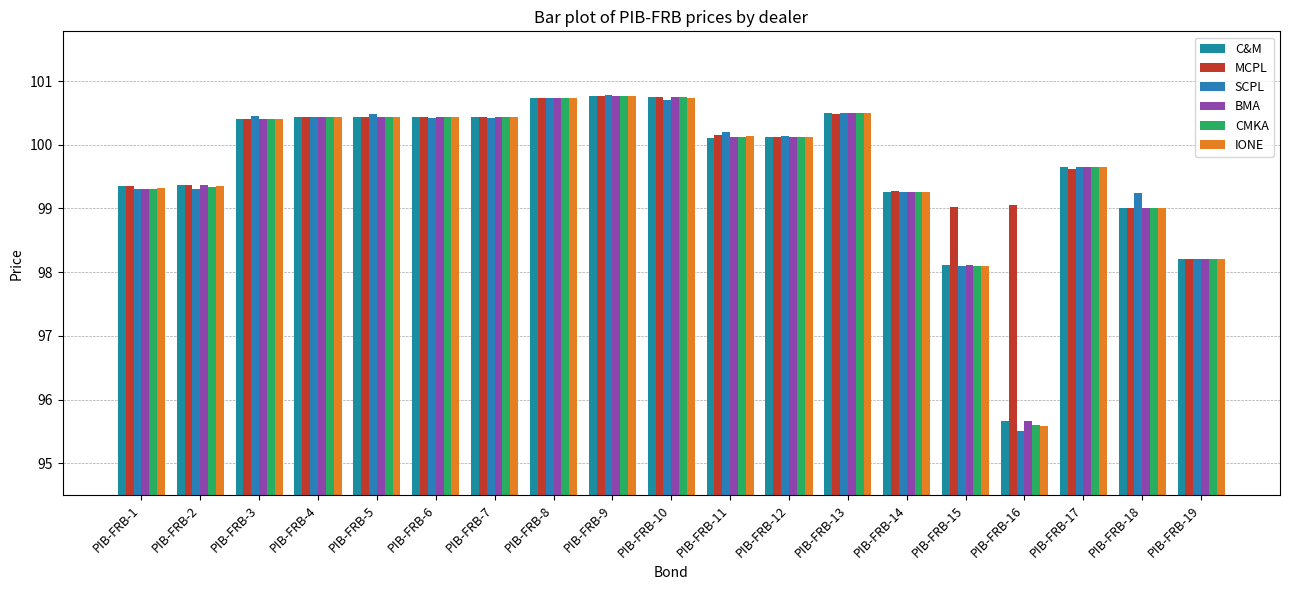

At which label is C&M closest to 98?

PIB-FRB-15